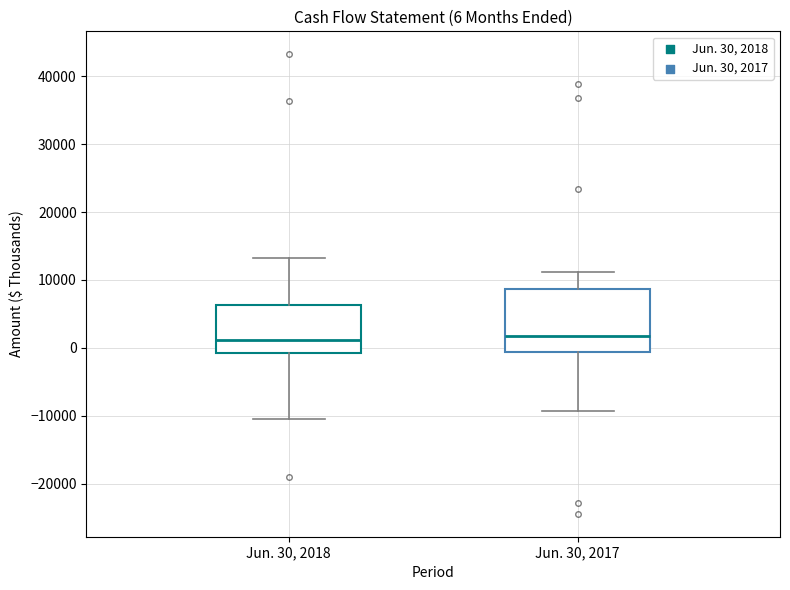

Comparing the boxes themselves (not the whiskers), which one is the tallest?

Jun. 30, 2017